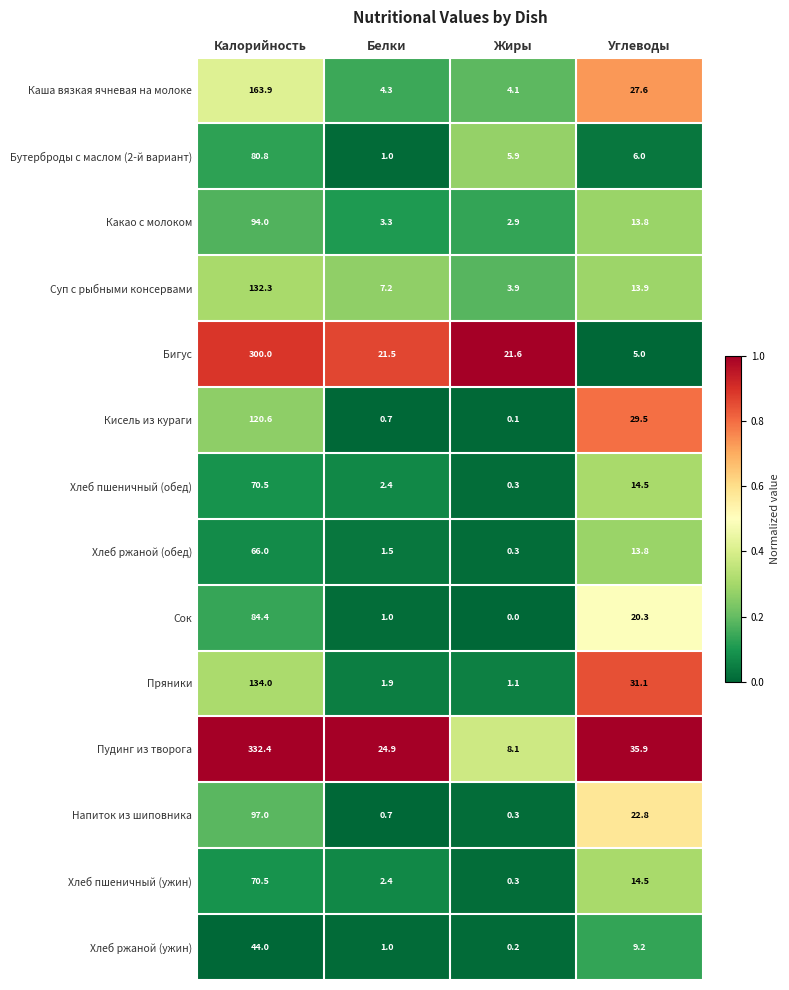

List the labels in order of Хлеб пшеничный (ужин) value, smallest first.

Жиры, Белки, Углеводы, Калорийность